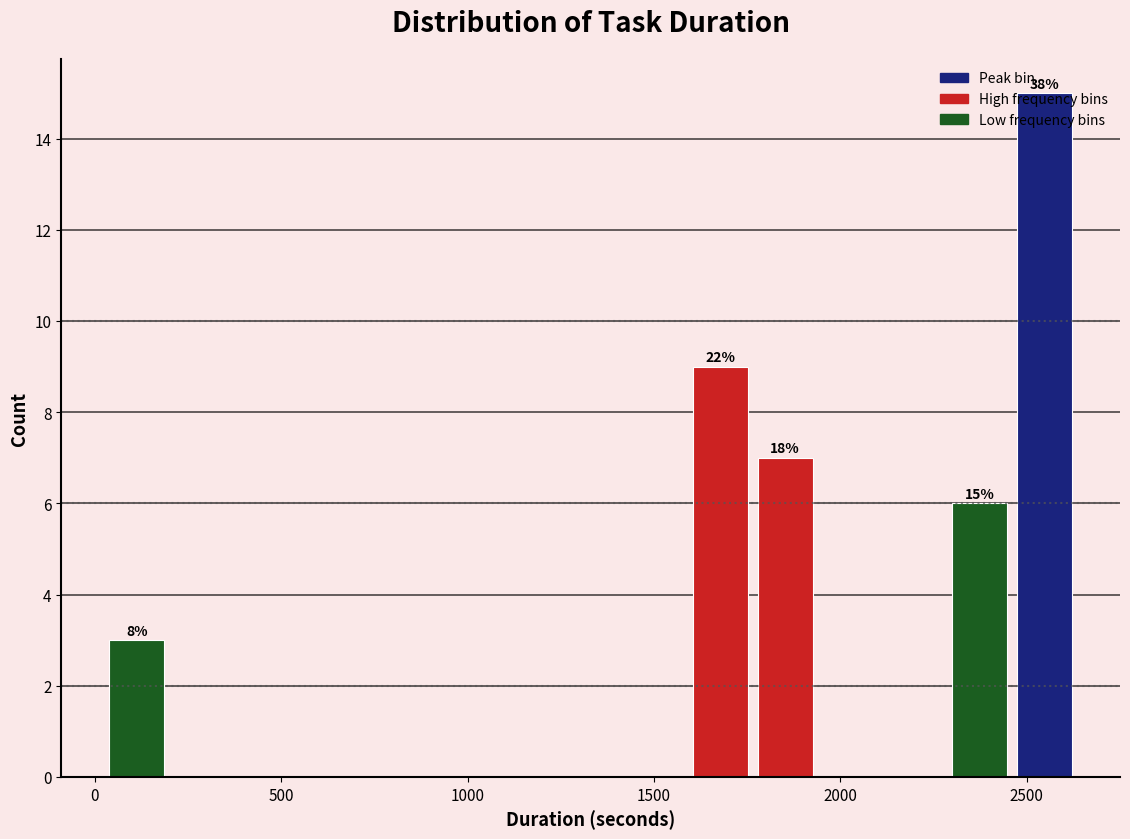

Around what value on the x-axis is the tallest bar? Give the approximate position of its centre, as read against the axis.

2550